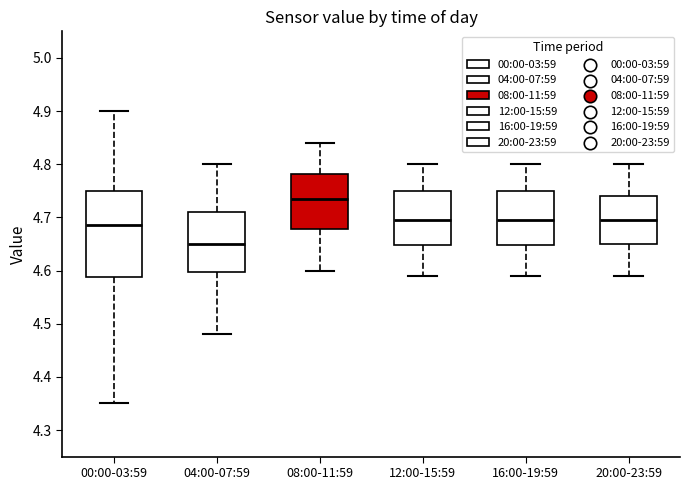

Which box's median line is the highest?

08:00-11:59